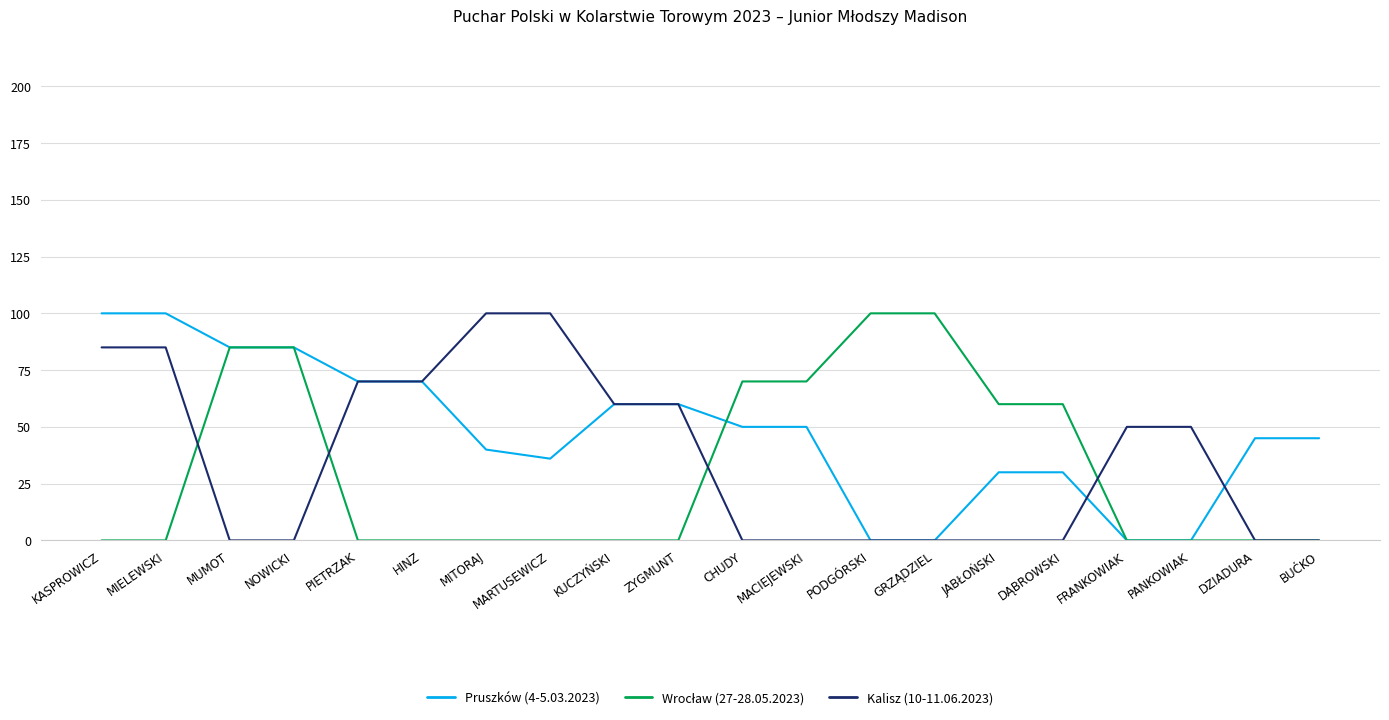

What position from the left is ZYGMUNT?

10